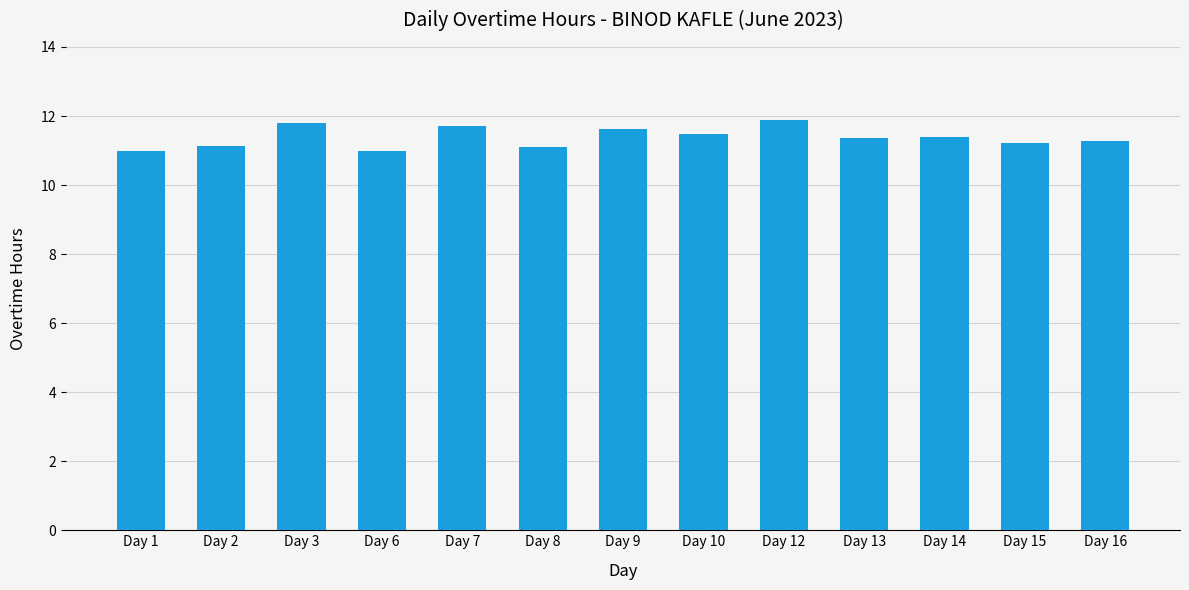

What is the sum of all values?

147.9